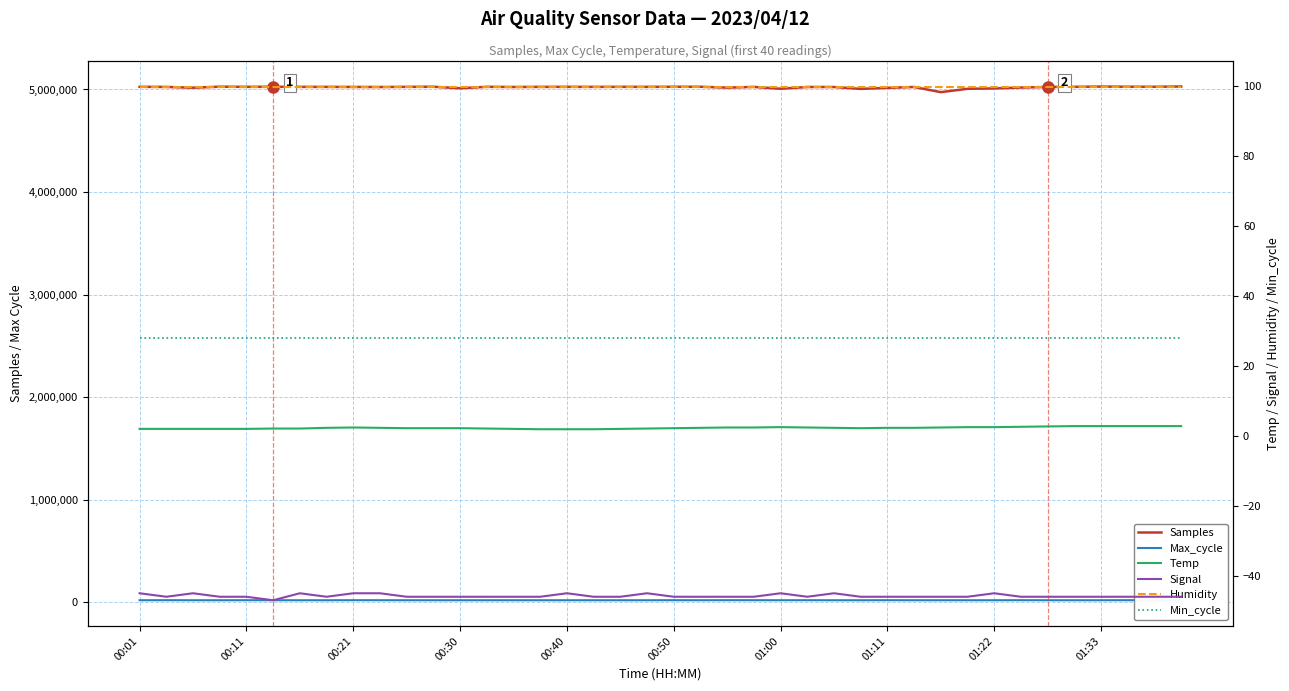

What is the average value of the Min_cycle series?

28.0